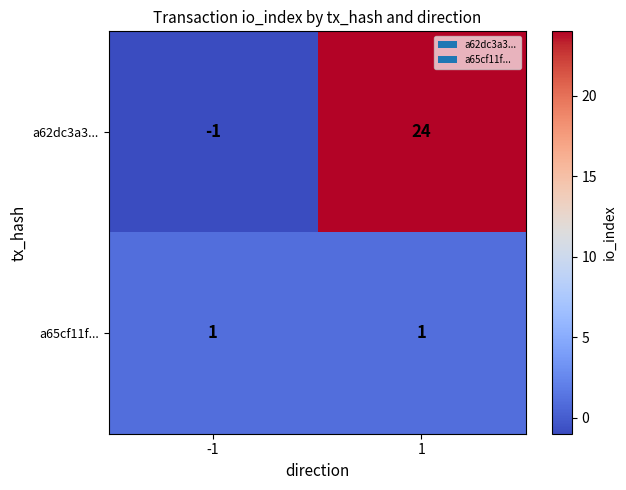

What is the difference between the maximum and minimum values in the a62dc3a3... series?

25